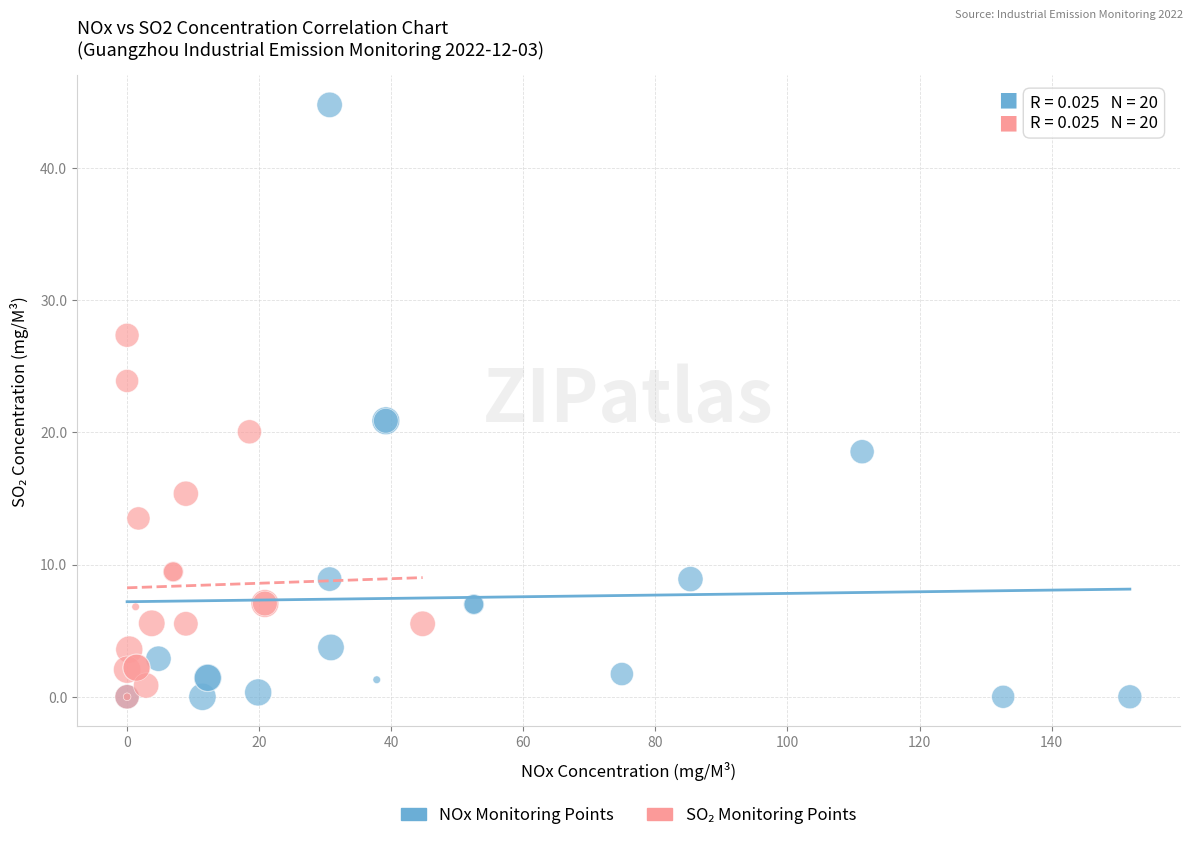

Which series has the largest Y range (max minus min)?

NOx Monitoring Points